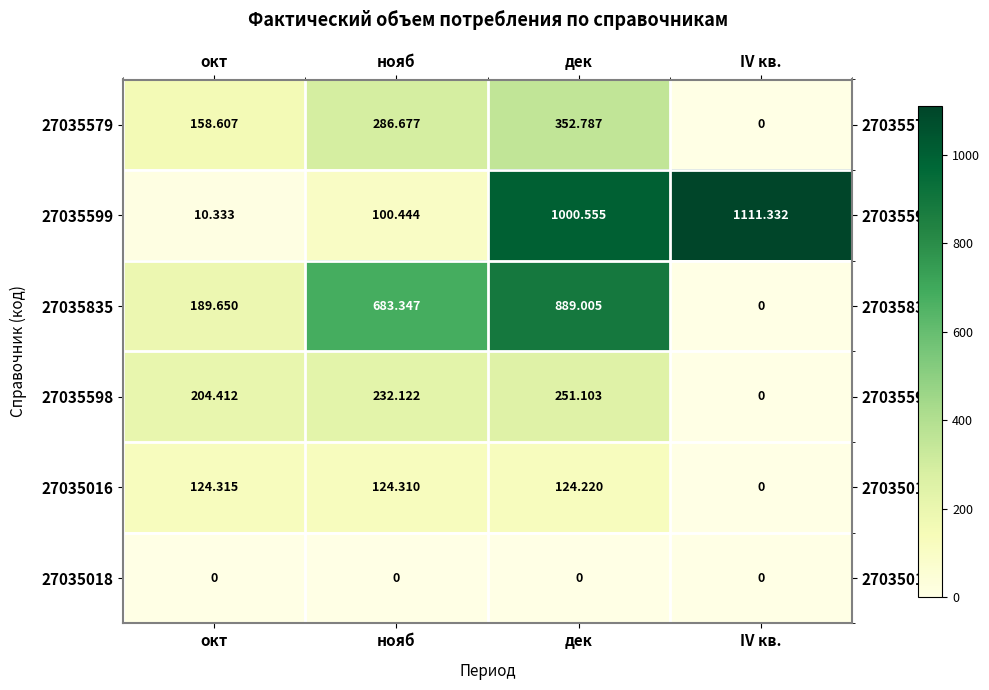

At how many categories does at least one series exceed 130?

4